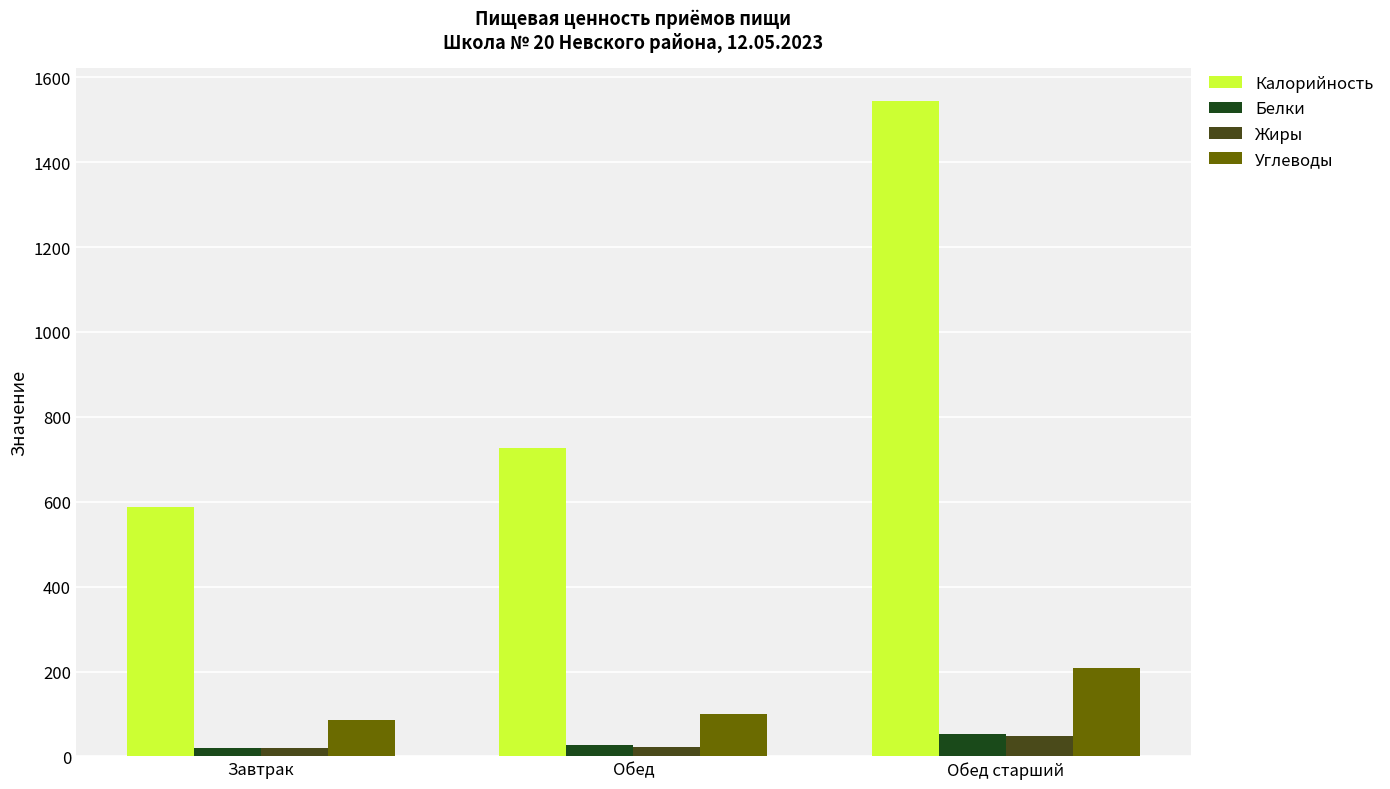

What value does the Жиры series have at Обед?

21.8